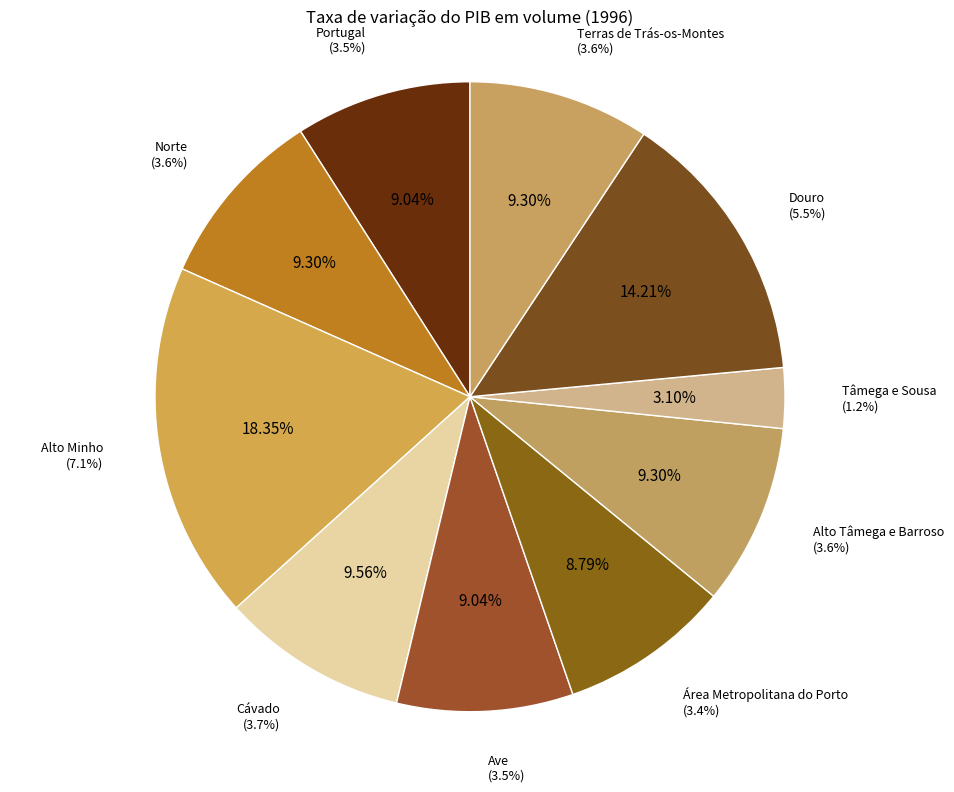

How many segments does this pie chart have?

10